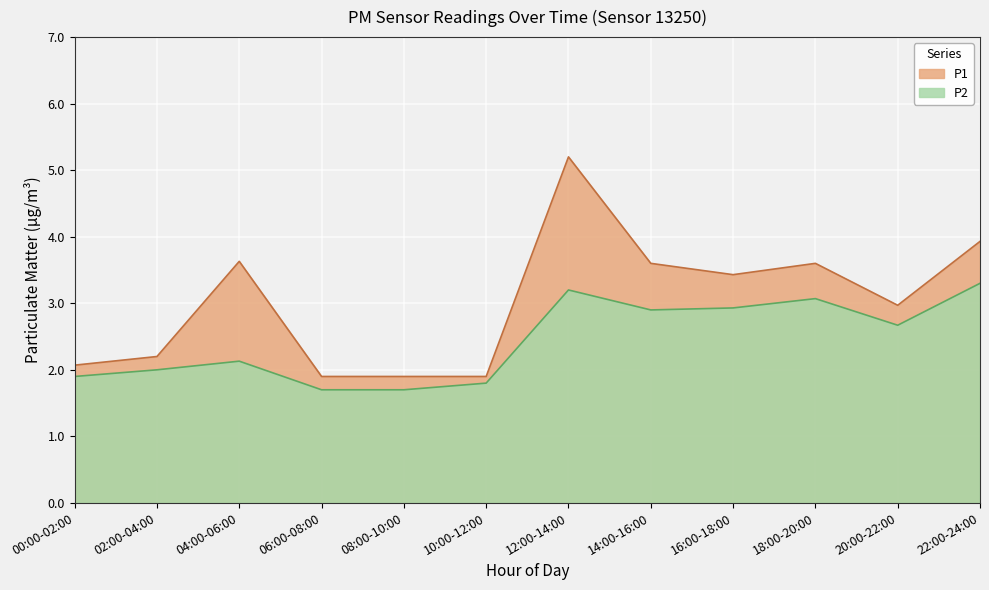

Which series changed the most between 02:00-04:00 and 06:00-08:00?

P1